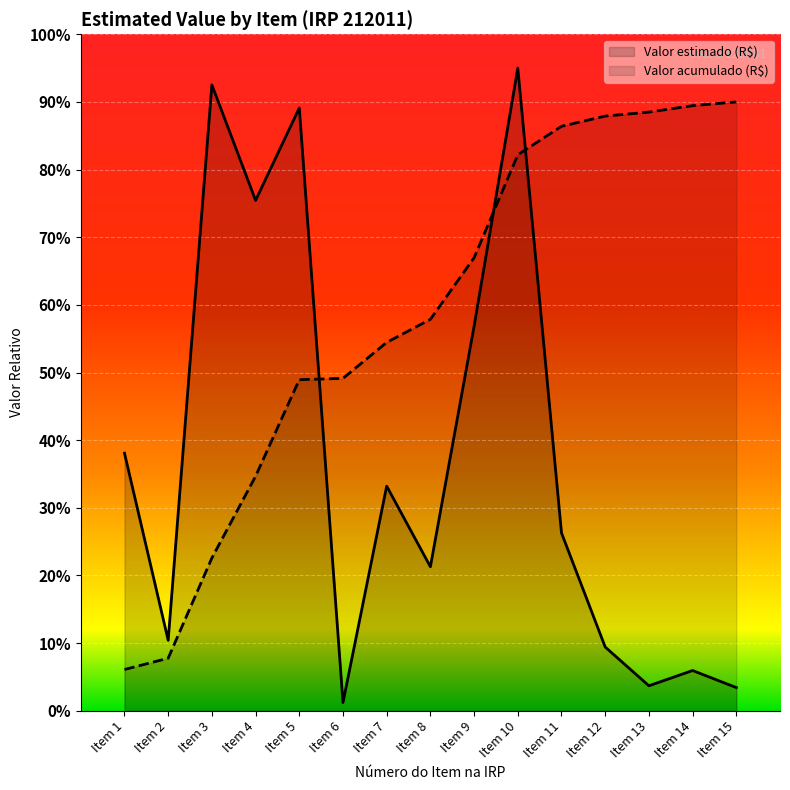

At which label is the value closest to 76?

Item 9